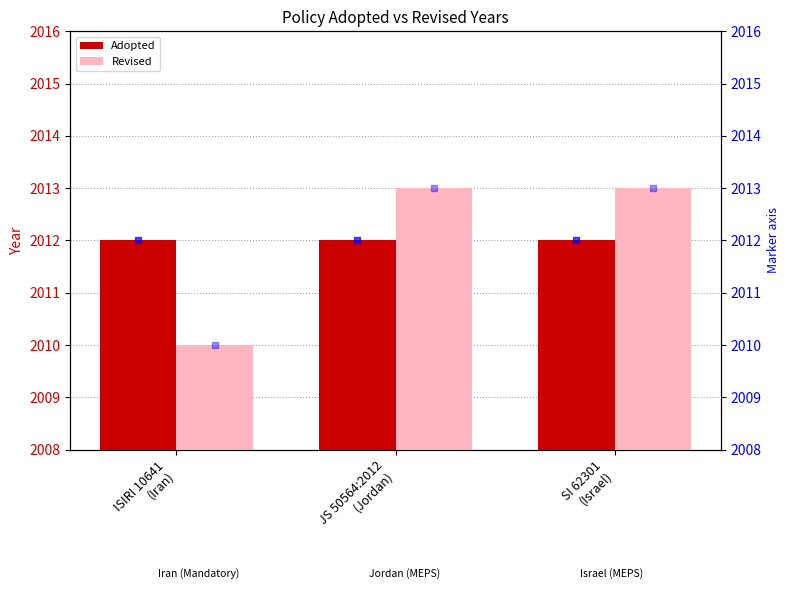

What is the sum of all Adopted values?

6036